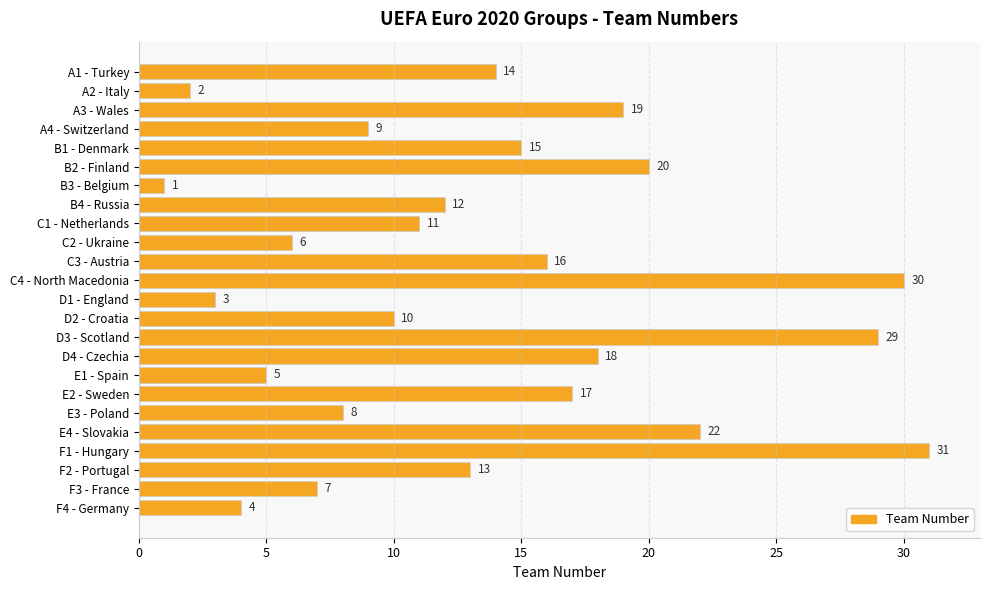

Are the bars horizontal?

Yes